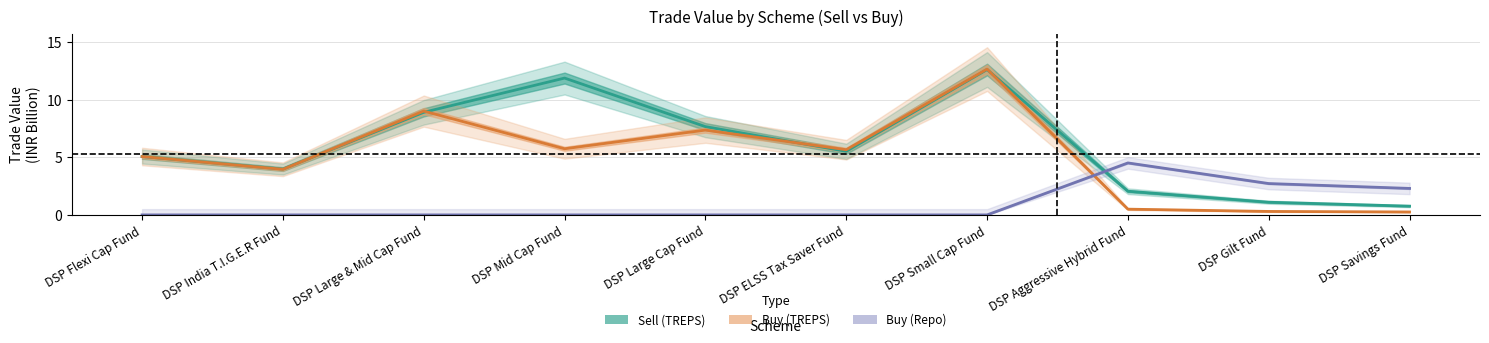

Is it true that Buy (TREPS) equals 0.3 at DSP Savings Fund?

True